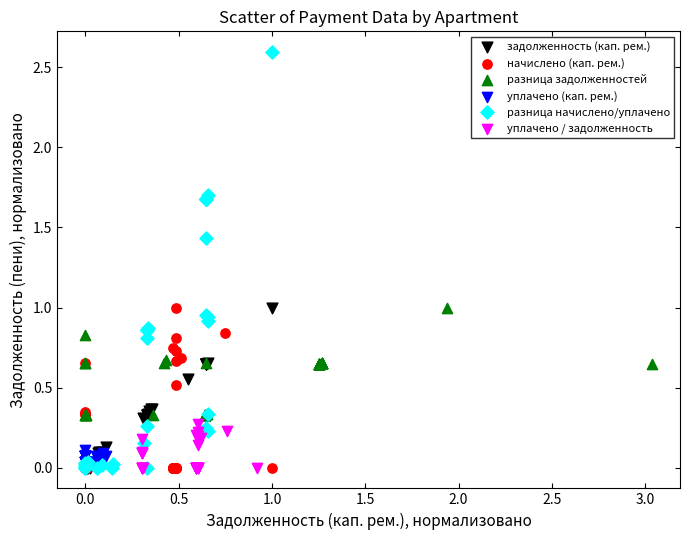

What are all the series names shown in the legend?

задолженность (кап. рем.), начислено (кап. рем.), разница задолженностей, уплачено (кап. рем.), разница начислено/уплачено, уплачено / задолженность